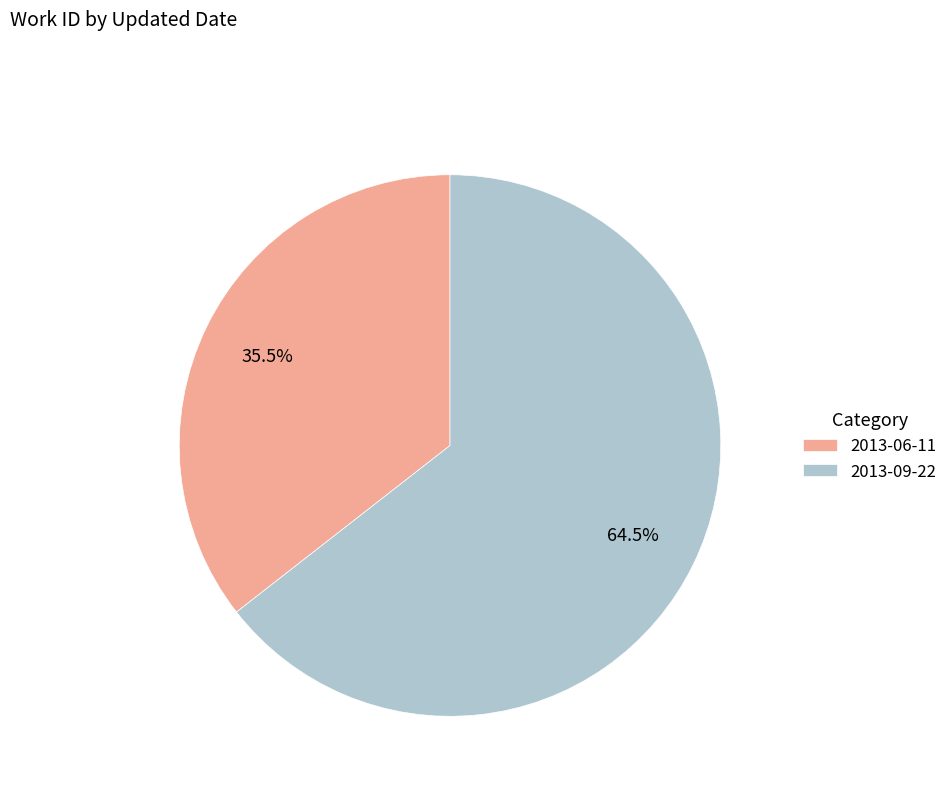

Is there any slice that represents more than half of the pie?

Yes